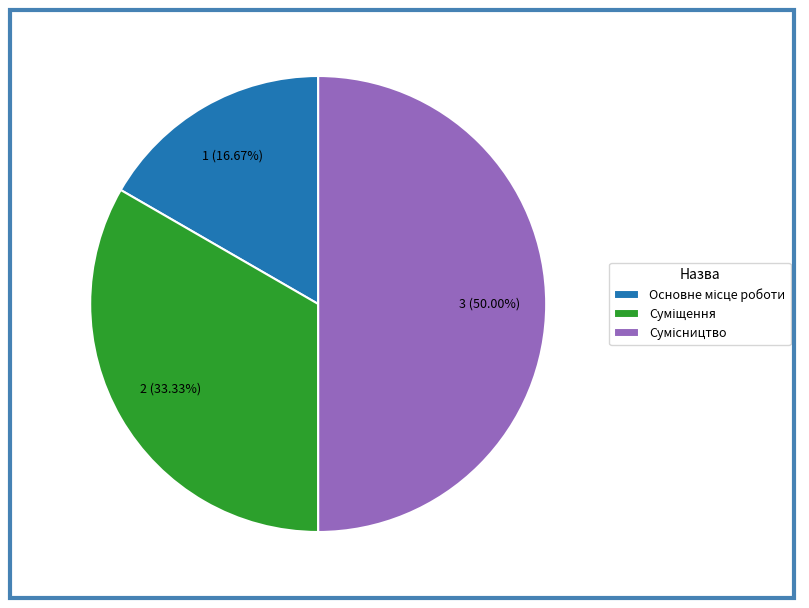

What percentage is the Суміщення slice, to the nearest percent?

33%